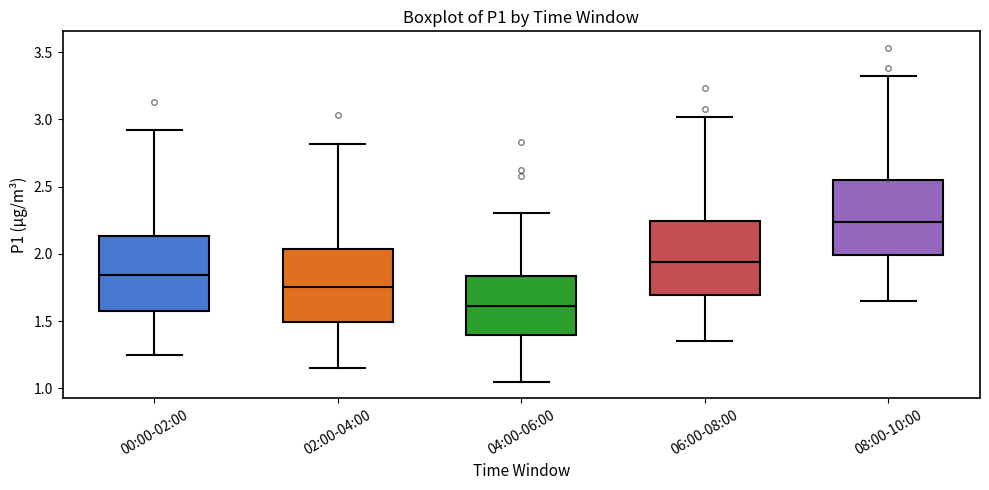

Where does the lower whisker of the box for 06:00-08:00 end on the y-axis? The values are not printed on the chart, so give them approximately, as read against the axis.

1.35